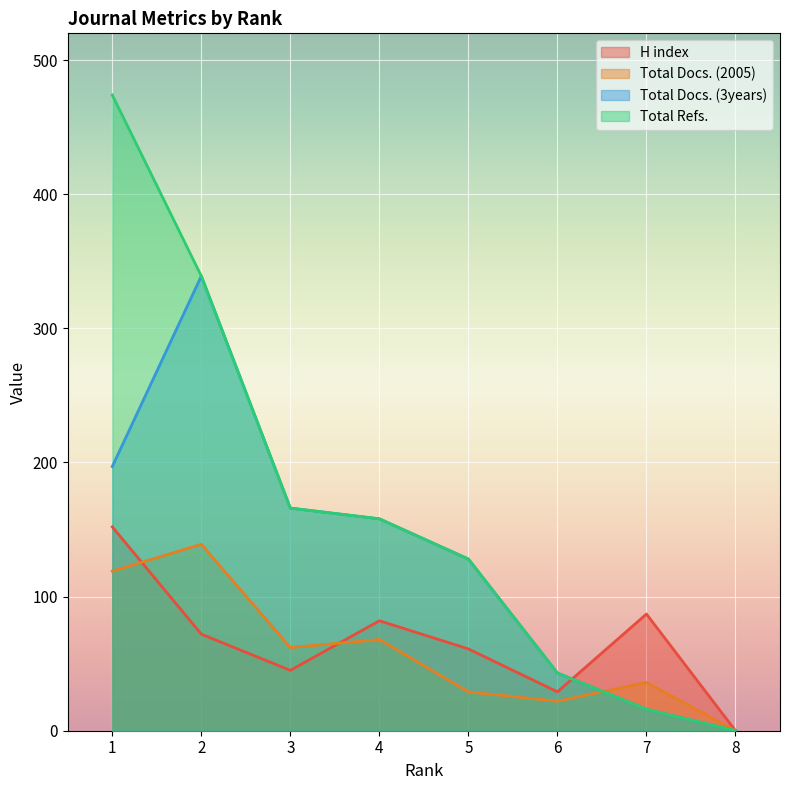

Which series changed the most between 3 and 5?

Total Docs. (3years)